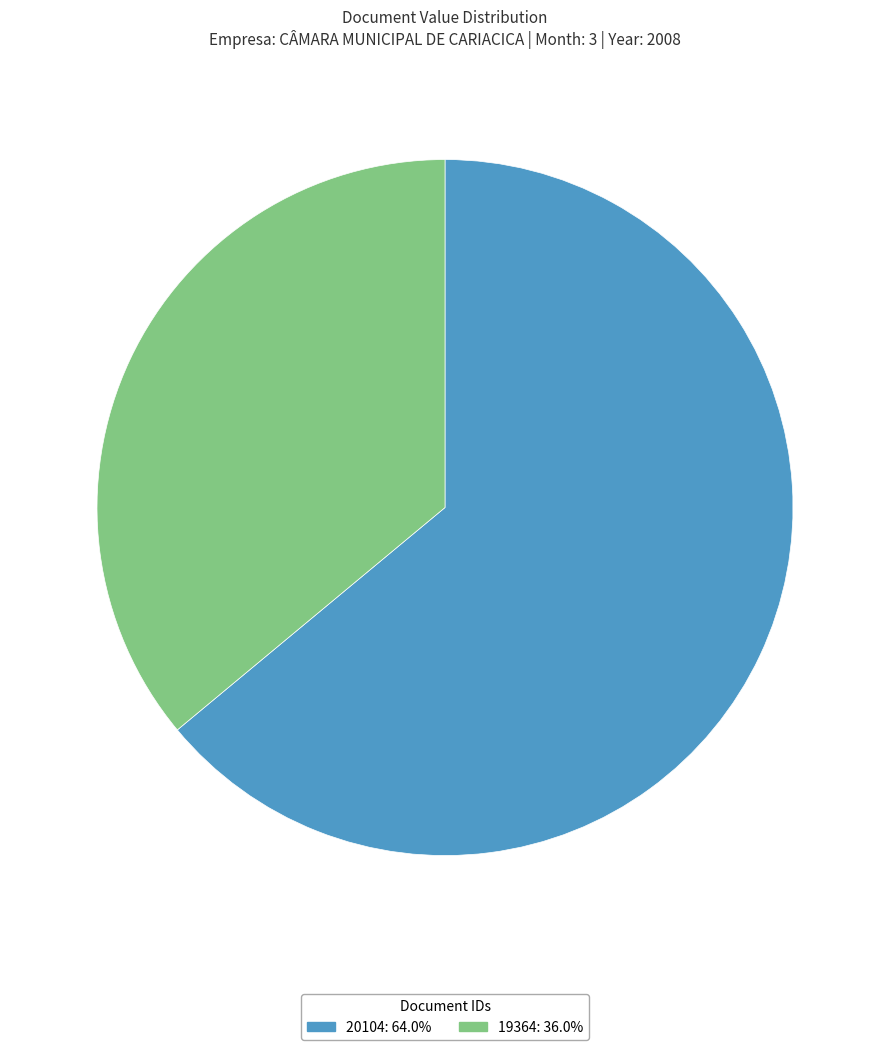

Rank the categories by value from lowest to highest.

19364, 20104